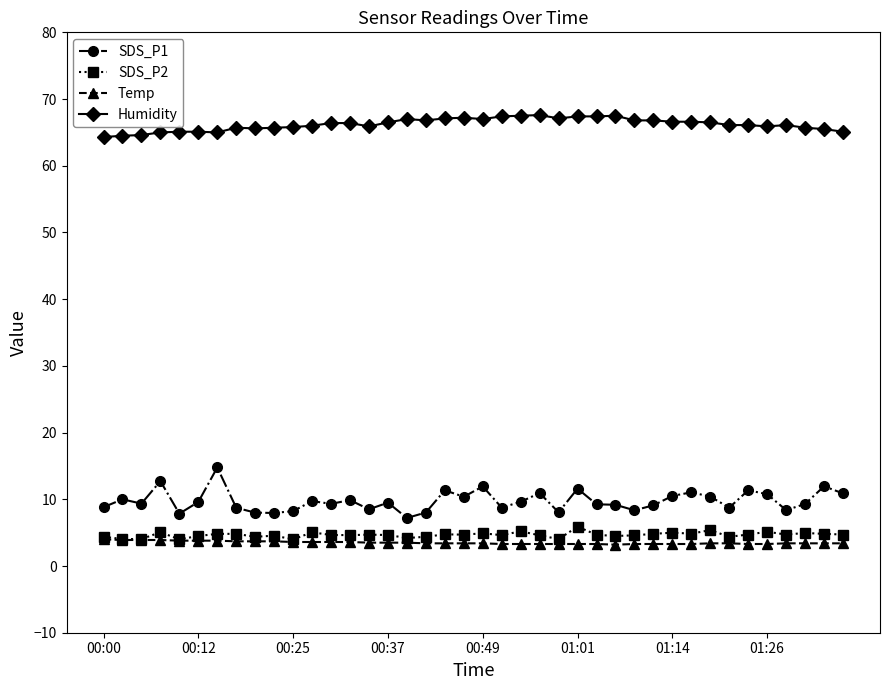

What is the value of the SDS_P2 point at the 11th from the left?

4.0